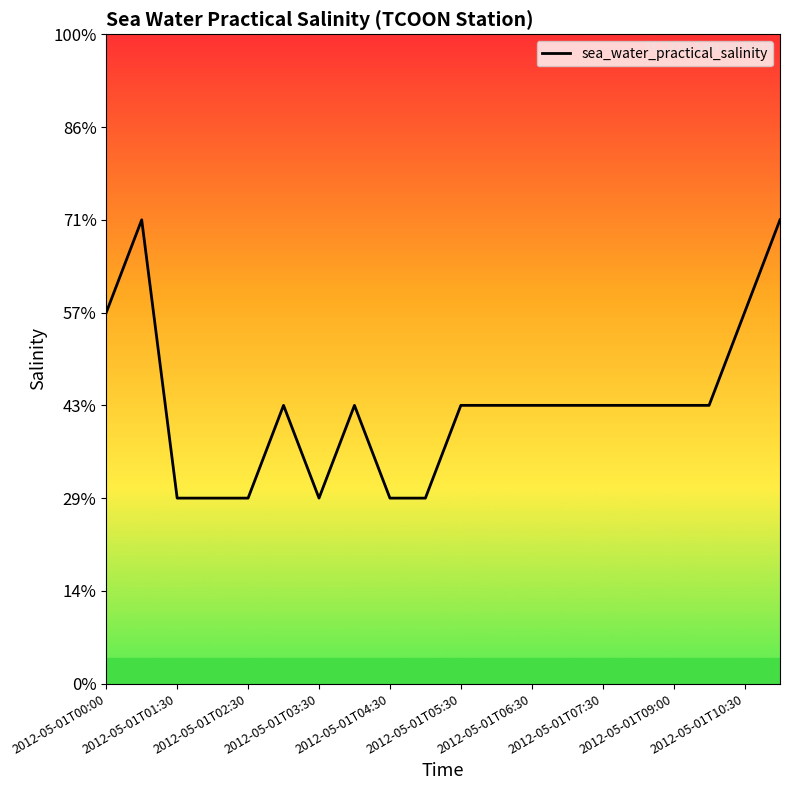

How many points are higher than both their immediate neighbors (excluding endpoints)?

3